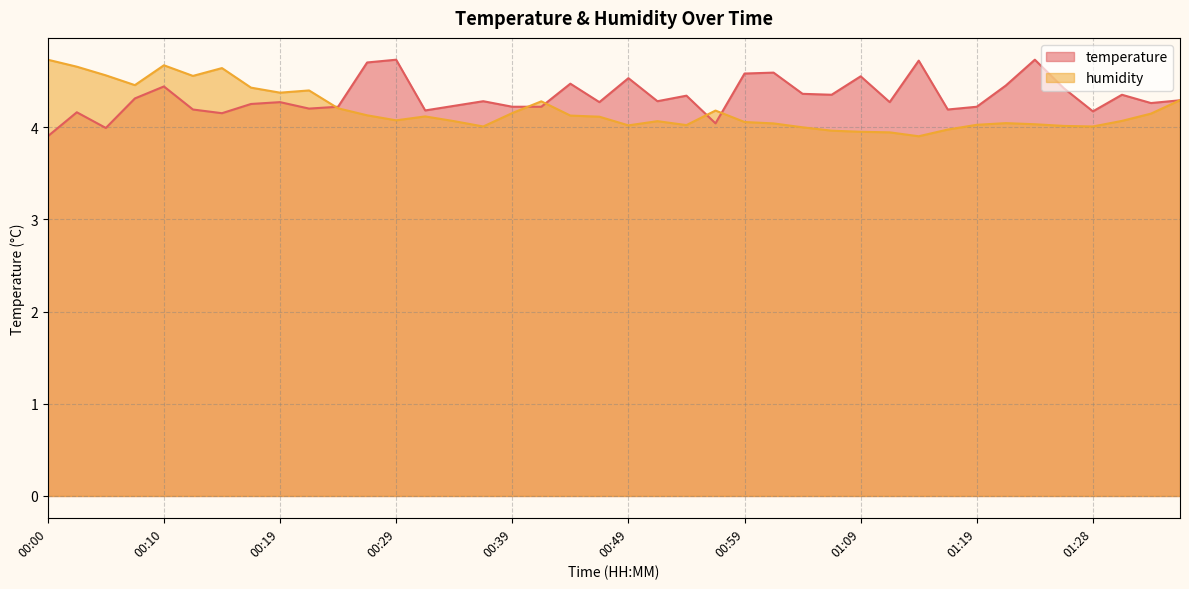

How many lines are shown in the chart?

2